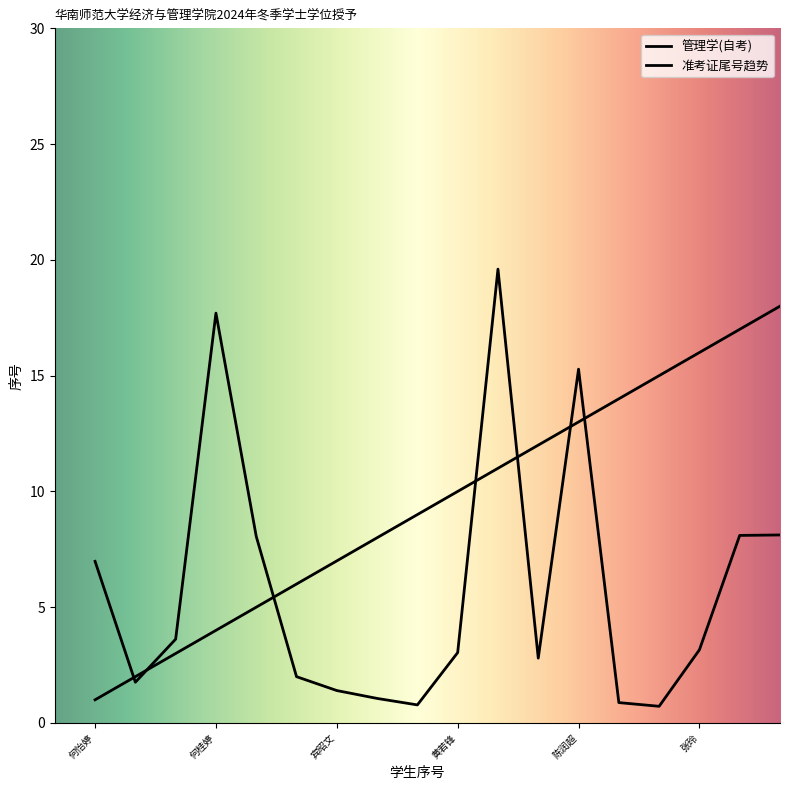

Does the chart display data point markers on the line(s)?

No